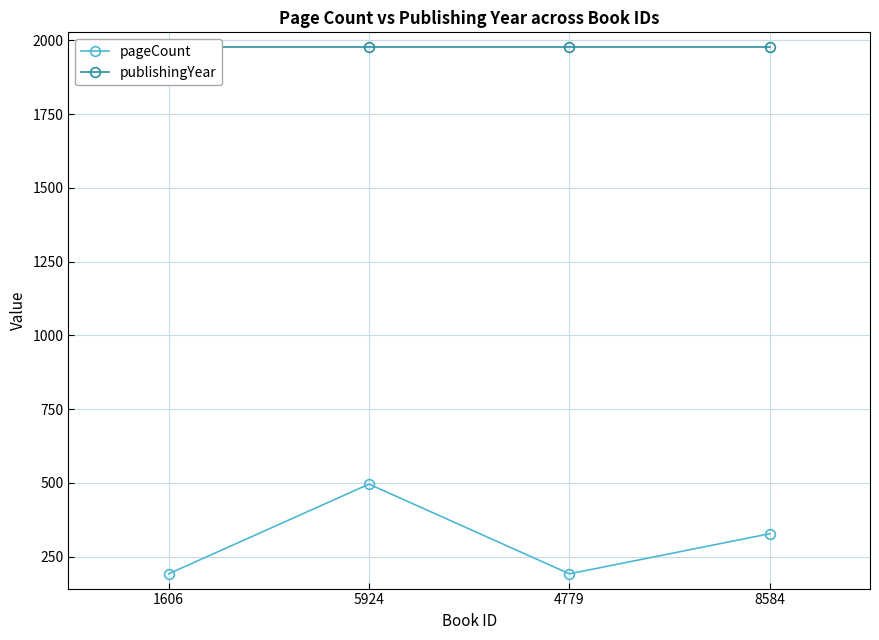

Is this an area chart (filled region under the line)?

No